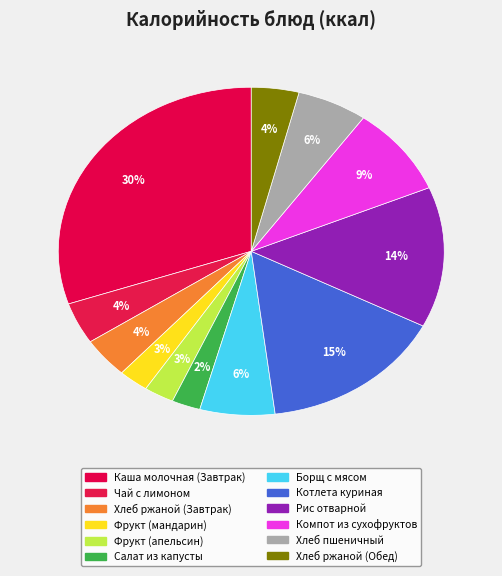

What is the largest slice in the pie chart?

Каша молочная (Завтрак)